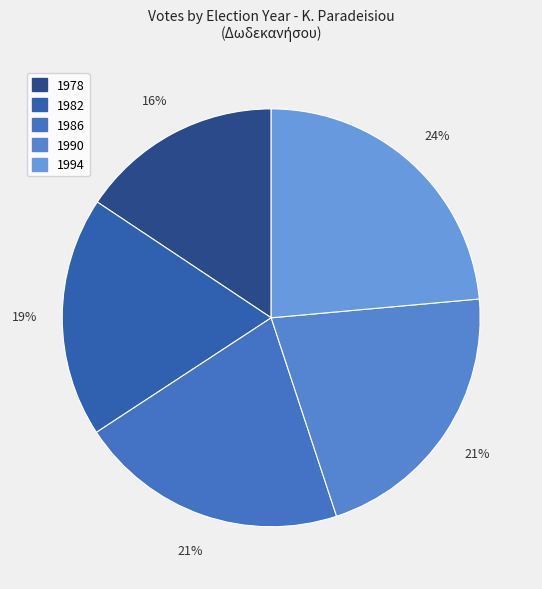

Which category has the smallest portion of the pie?

1978